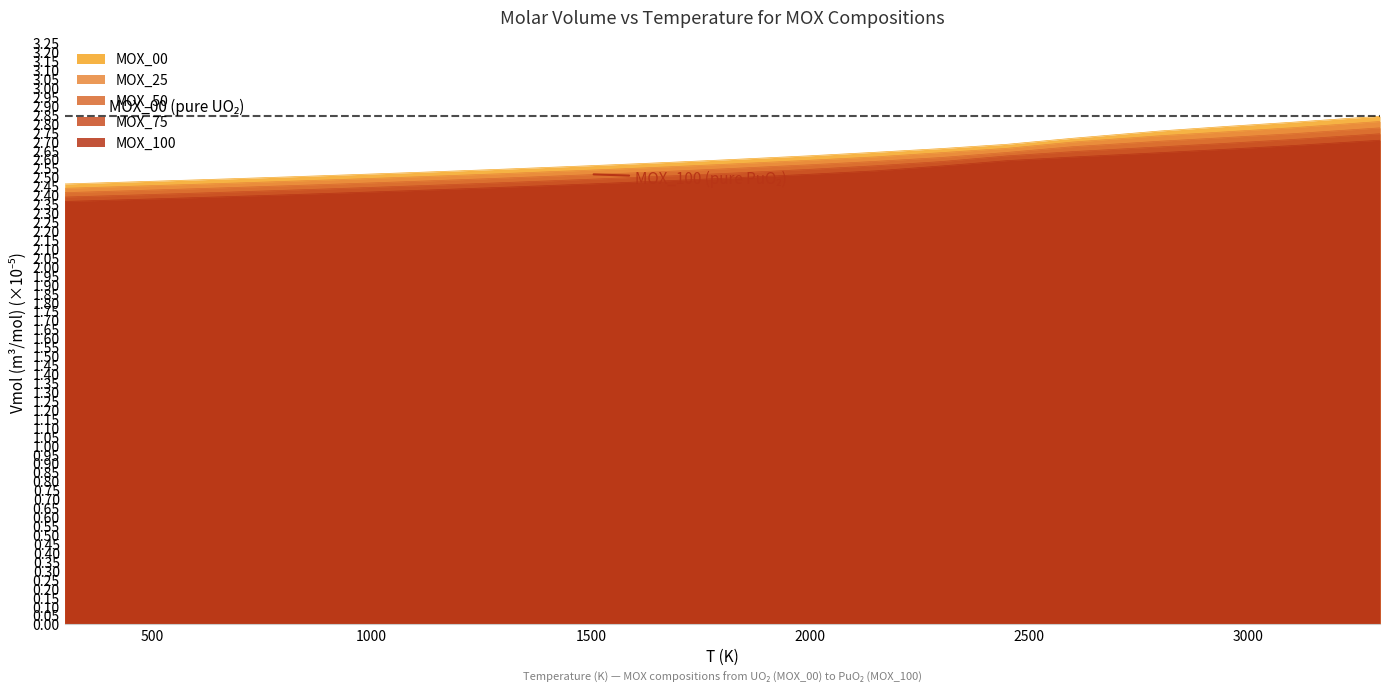

Which label corresponds to the smallest value in the chart?

300